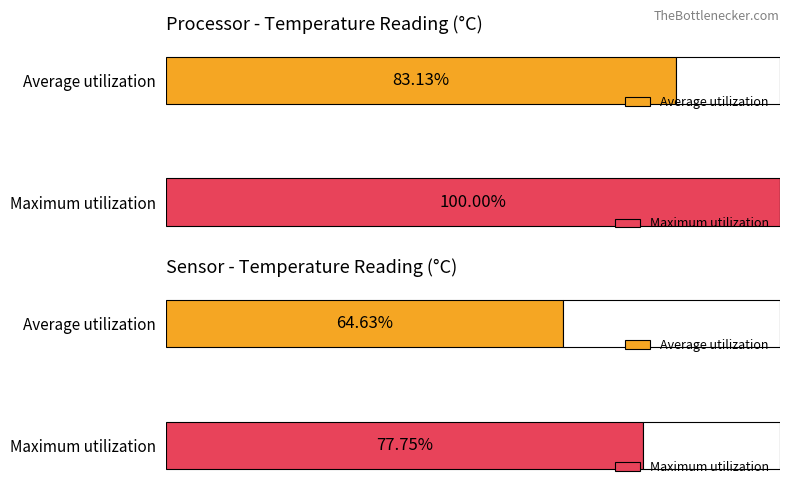

Which series has the largest range (max minus min)?

Maximum utilization